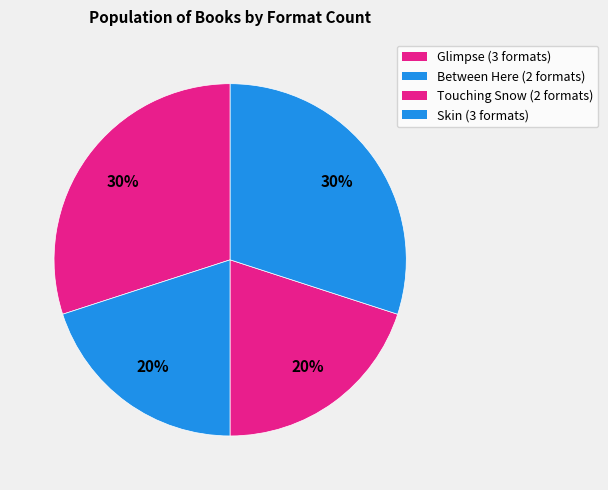

Which category has the biggest portion of the pie?

Glimpse (66380566)